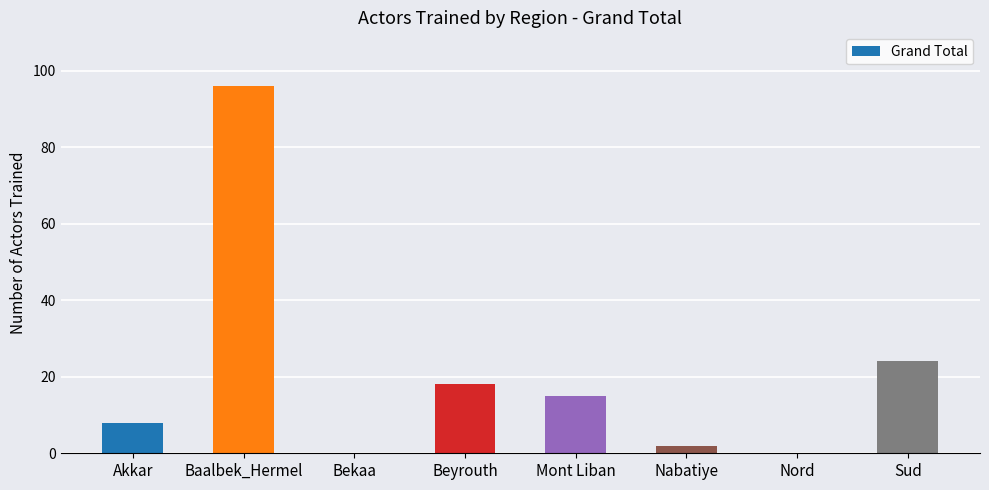

How many series are shown in this chart?

1